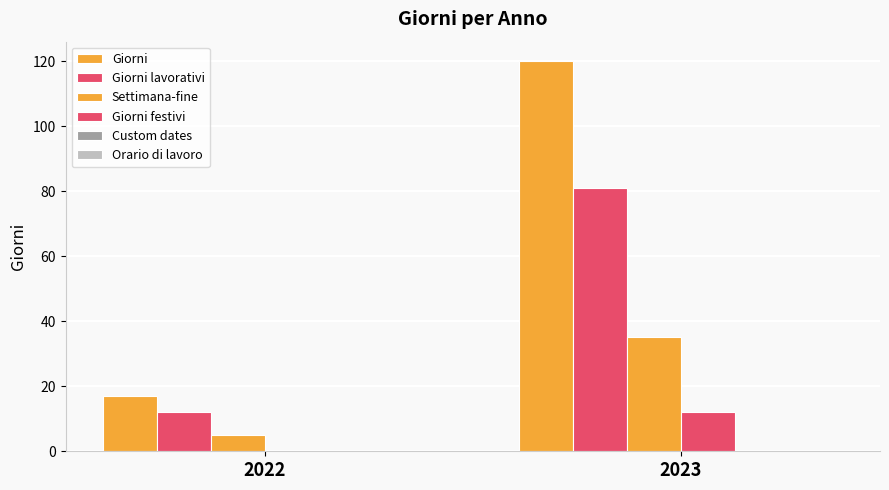

The value of Settimana-fine at 2022 is 2. True or false?

False